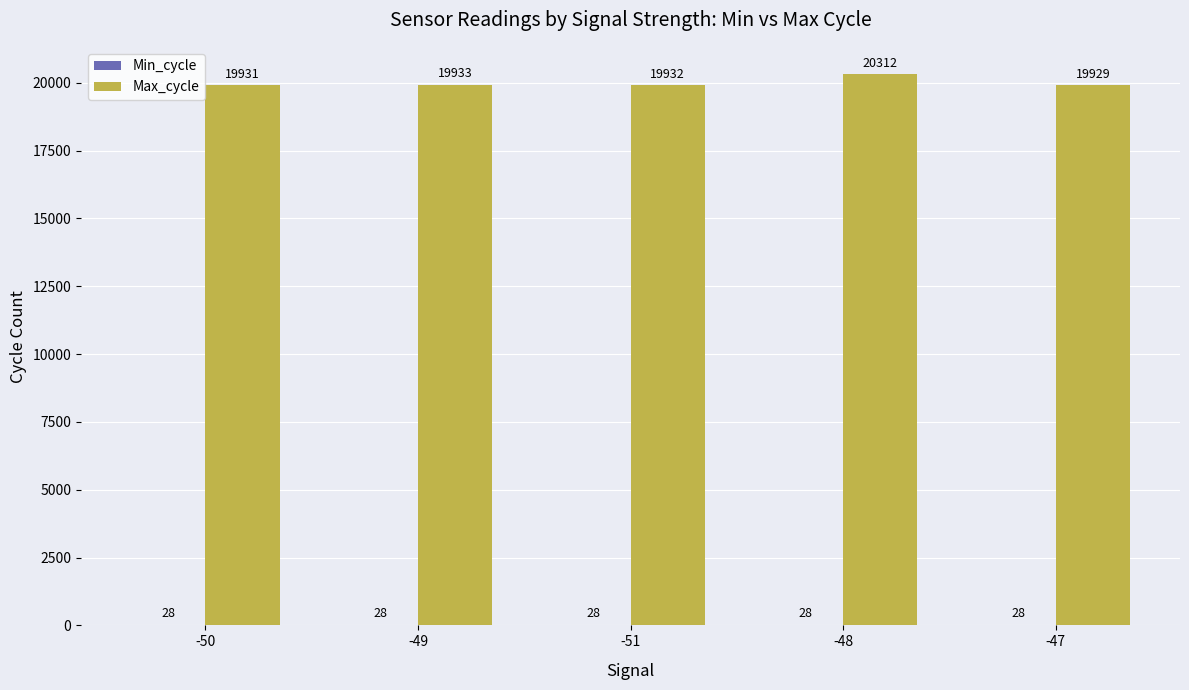

What is the average value of the Max_cycle series?

20007